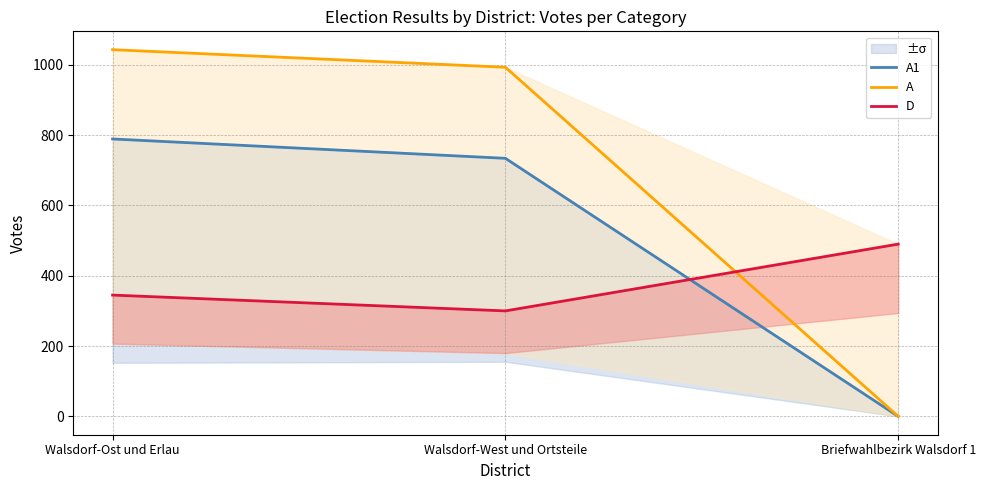

Reading left to right, transcribe all the data shown in this chart.

A1: Walsdorf-Ost und Erlau=789	Walsdorf-West und Ortsteile=734	Briefwahlbezirk Walsdorf 1=0
A: Walsdorf-Ost und Erlau=1043	Walsdorf-West und Ortsteile=993	Briefwahlbezirk Walsdorf 1=0
D: Walsdorf-Ost und Erlau=345	Walsdorf-West und Ortsteile=300	Briefwahlbezirk Walsdorf 1=490